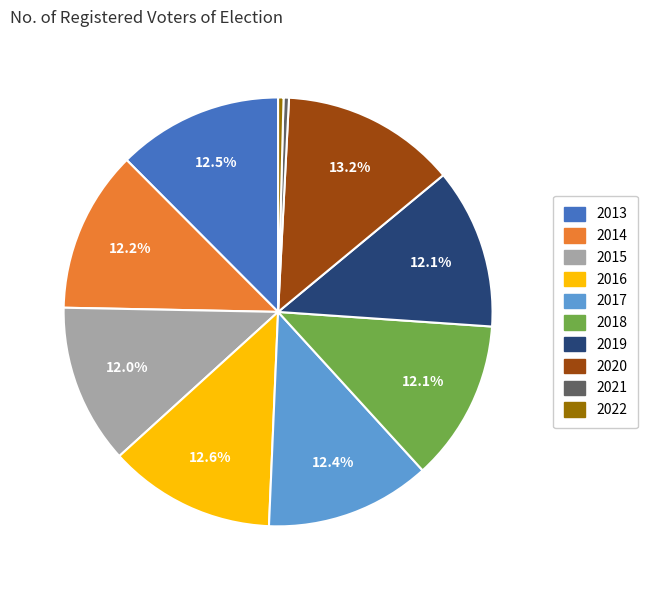

To the nearest percent, what portion does 2019 represent?

12%